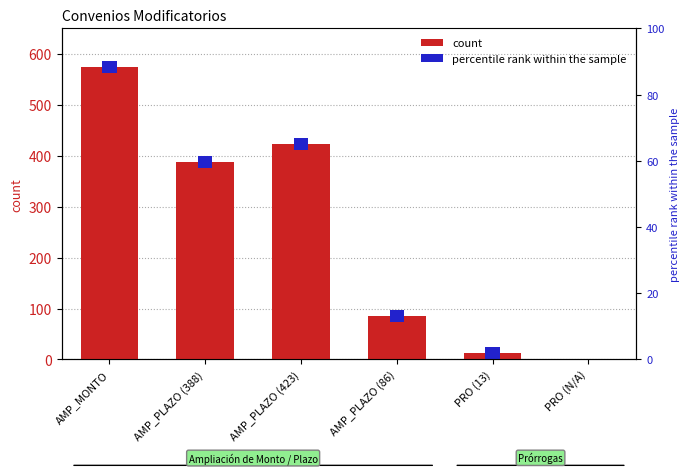

The value at AMP_PLAZO (388) is 388. True or false?

True